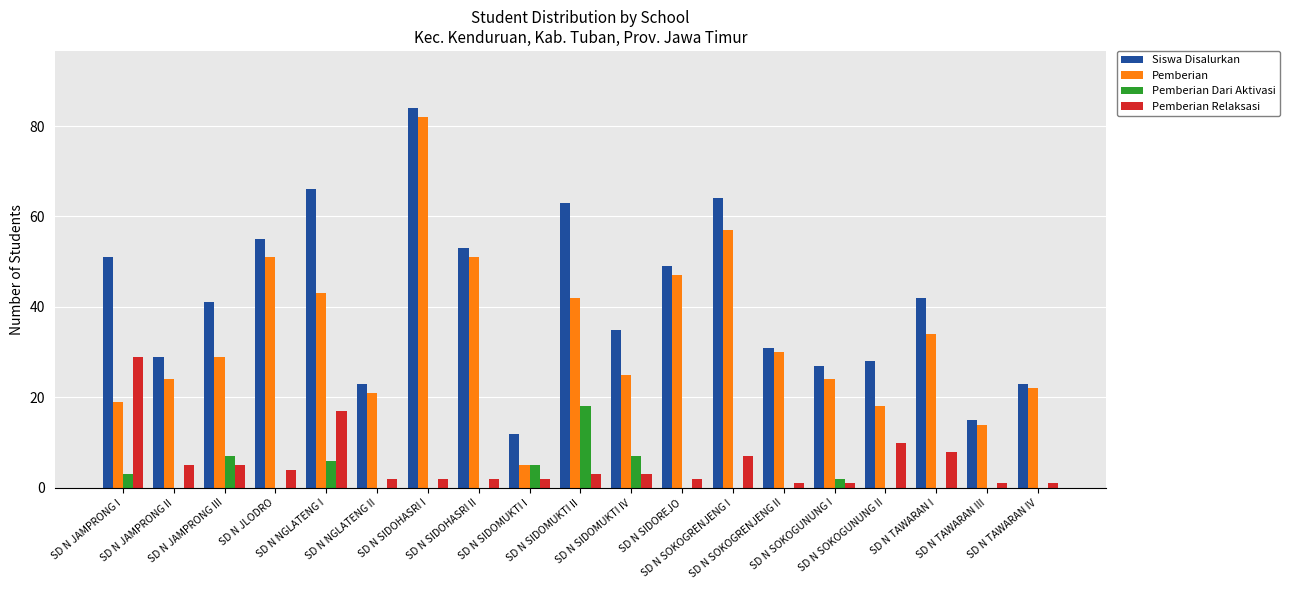

Which series has the widest spread of values?

Pemberian